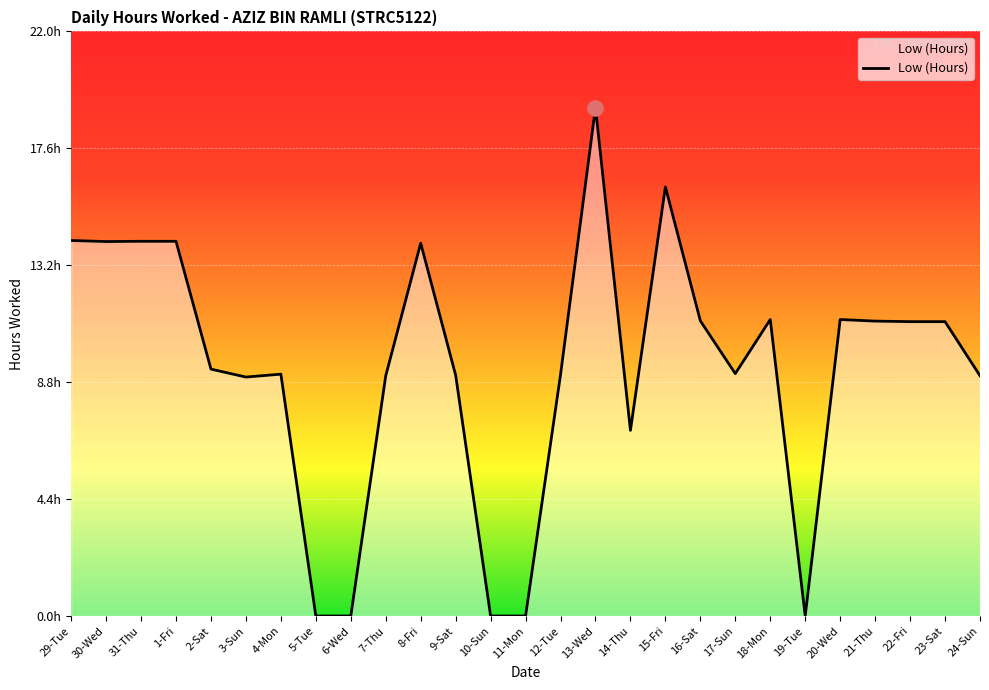

What is the change in value from 9-Sat to 10-Sun?

-9.1